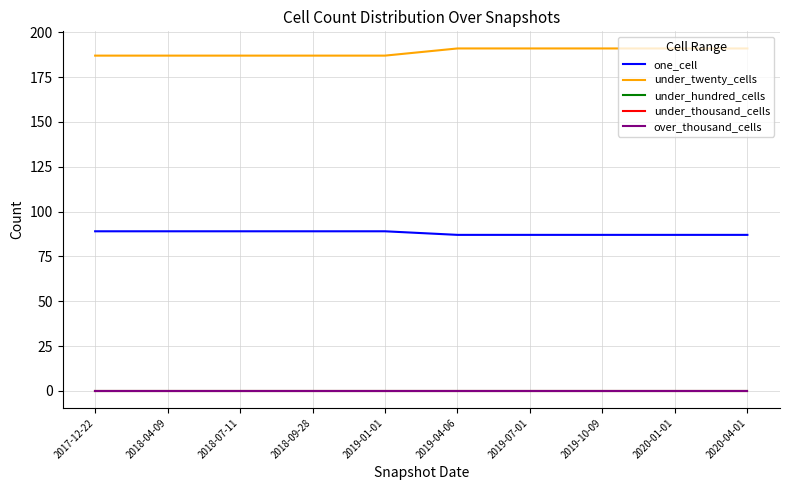

What is the difference between the highest and lowest values at 2017-12-22?

187